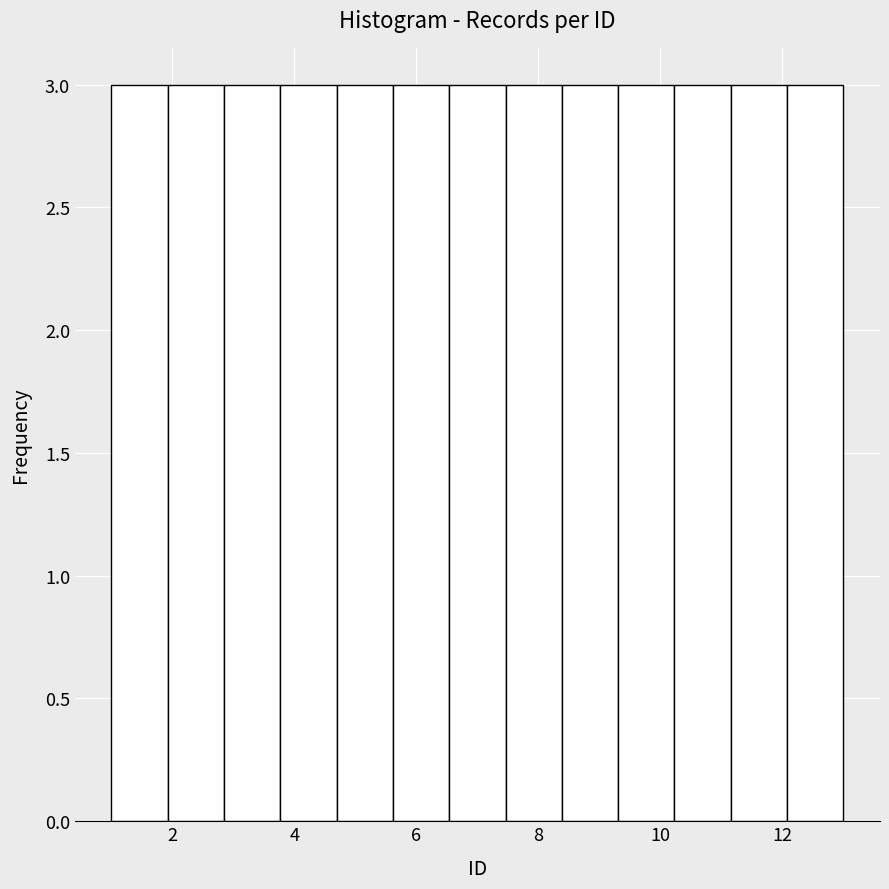

Reading left to right, transcribe this chart: for each bar, give the range it covers on the x-axis and its height. Neither the bar edges nor the heights are printed on the chart, so give them approximately, as read against the axes.

1.0 to 2.0: 3
2.0 to 2.8: 3
2.8 to 3.8: 3
3.8 to 4.6: 3
4.6 to 5.6: 3
5.6 to 6.6: 3
6.6 to 7.4: 3
7.4 to 8.4: 3
8.4 to 9.4: 3
9.4 to 10.2: 3
10.2 to 11.2: 3
11.2 to 12.0: 3
12.0 to 13.0: 3